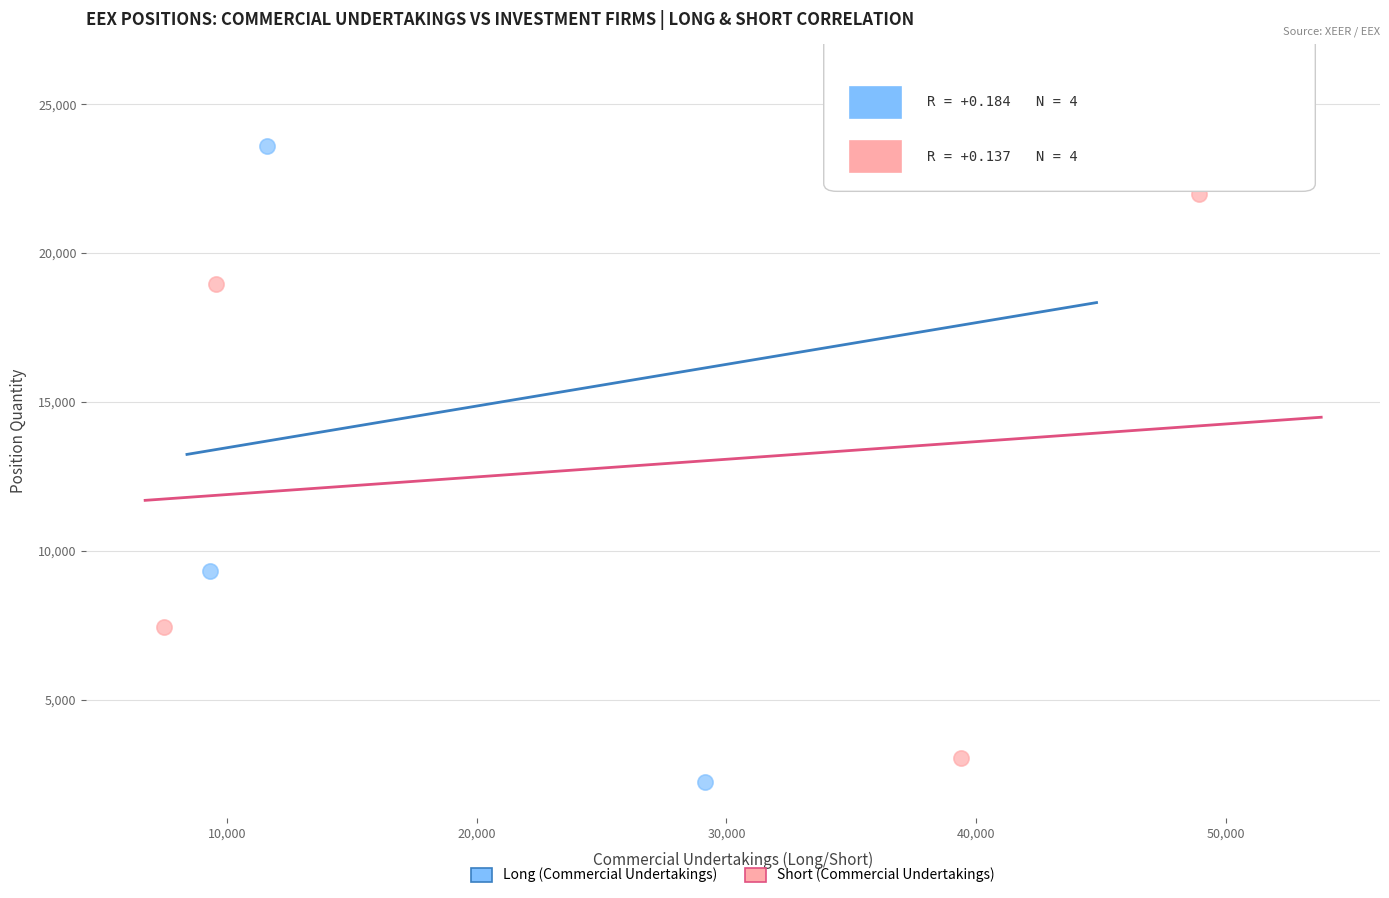

Which series reaches the maximum Y coordinate?

Long (Commercial Undertakings)